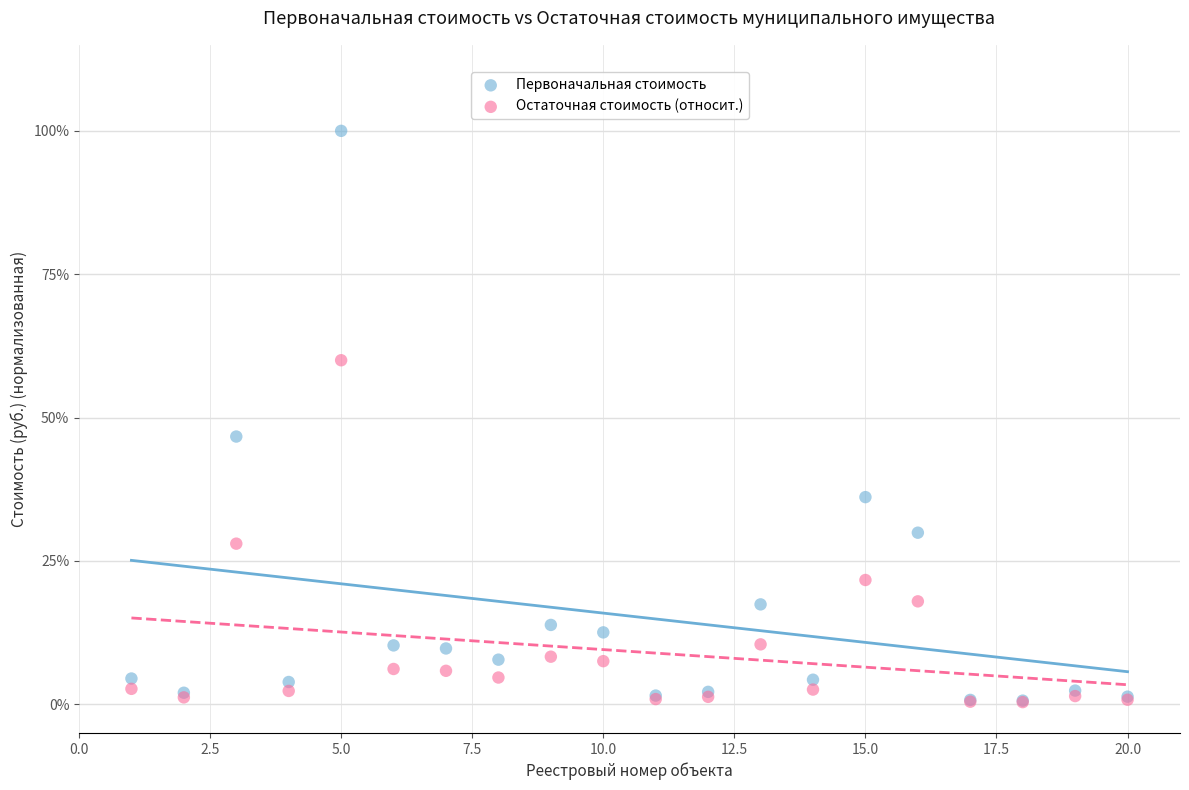

Which series reaches the maximum Y coordinate?

Первоначальная стоимость